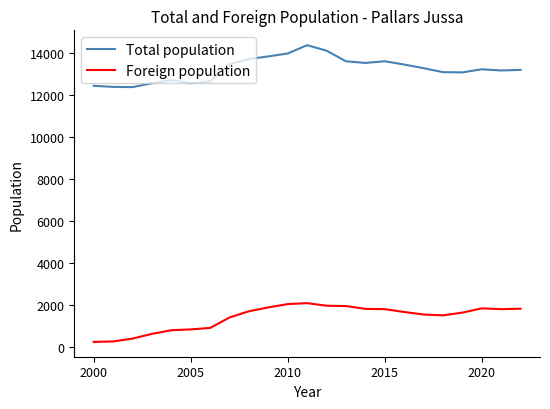

Is this an area chart (filled region under the line)?

No